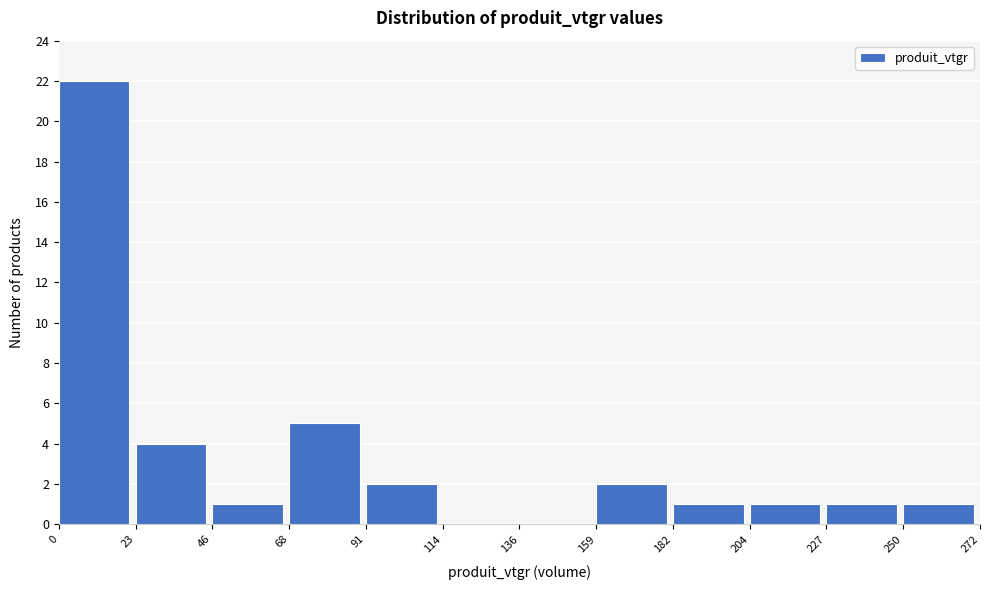

Reading left to right, transcribe this chart: for each bar, give the range it covers on the x-axis and its height. The values are not printed on the chart, so give them approximately, as read against the axis.

0 to 23: 22
23 to 46: 4
46 to 68: 1
68 to 91: 5
91 to 114: 2
114 to 136: 0
136 to 159: 0
159 to 182: 2
182 to 204: 1
204 to 227: 1
227 to 250: 1
250 to 272: 1